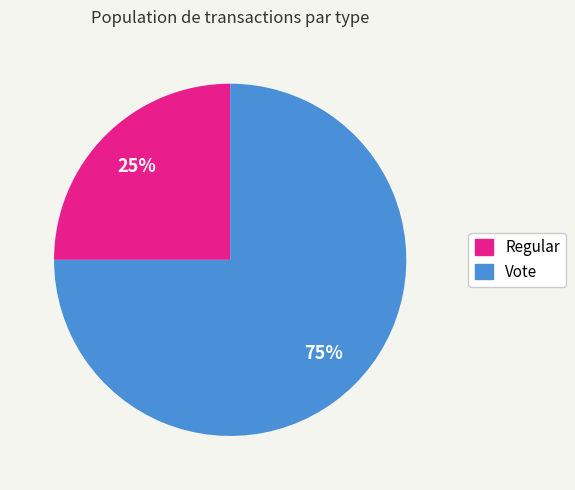

To the nearest percent, what is the combined percentage of Regular and Vote?

100%